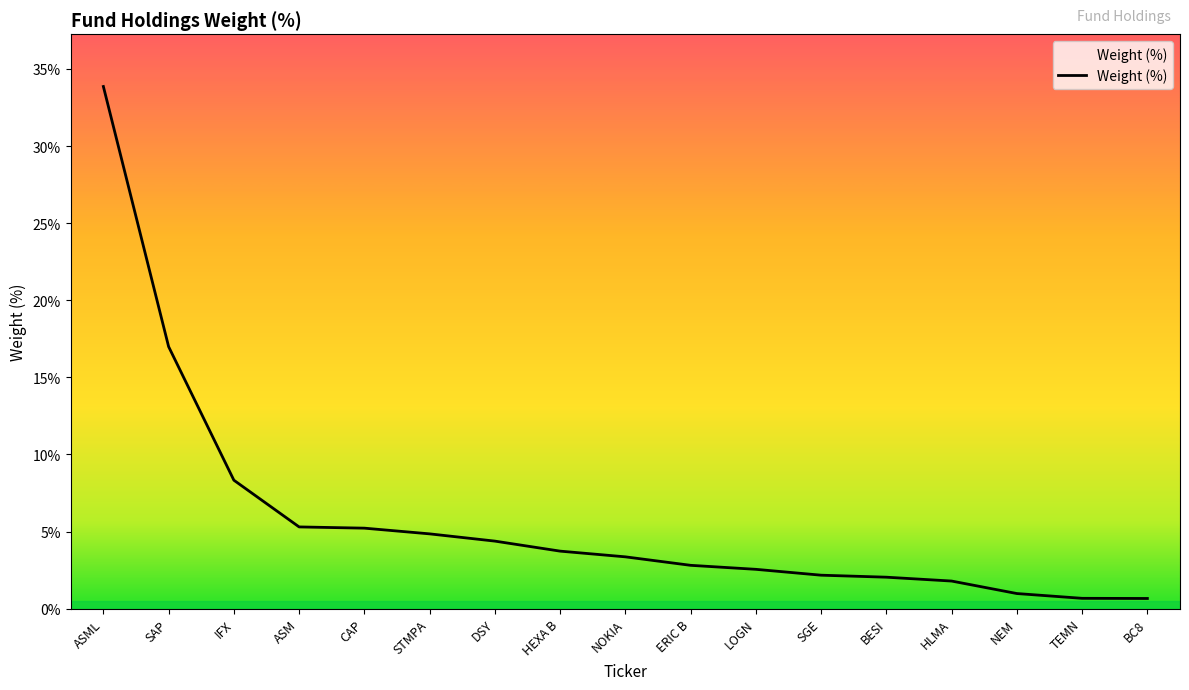

What is the difference between the maximum and minimum values?

33.2